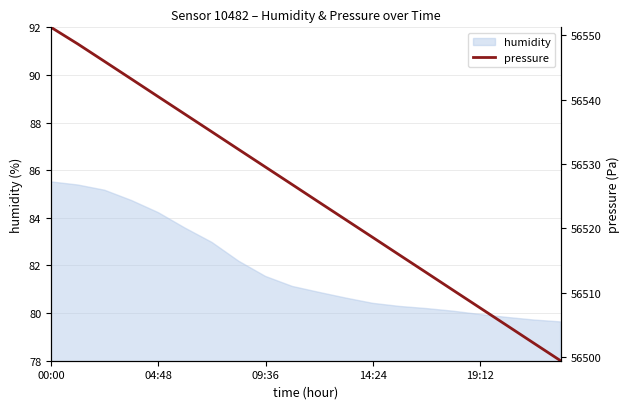

True or false: the data has more than 2 interior local peaks.

False